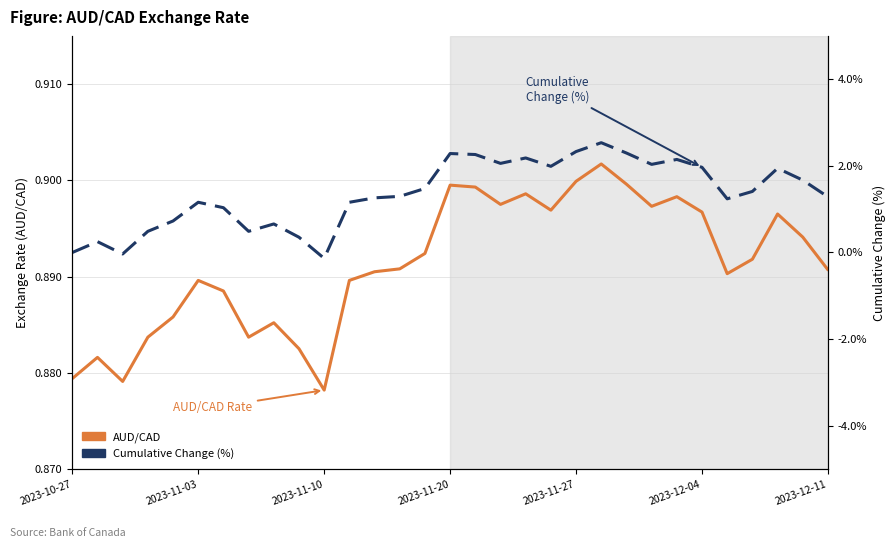

How many values in the Cumulative Change (%) series exceed 1?

22